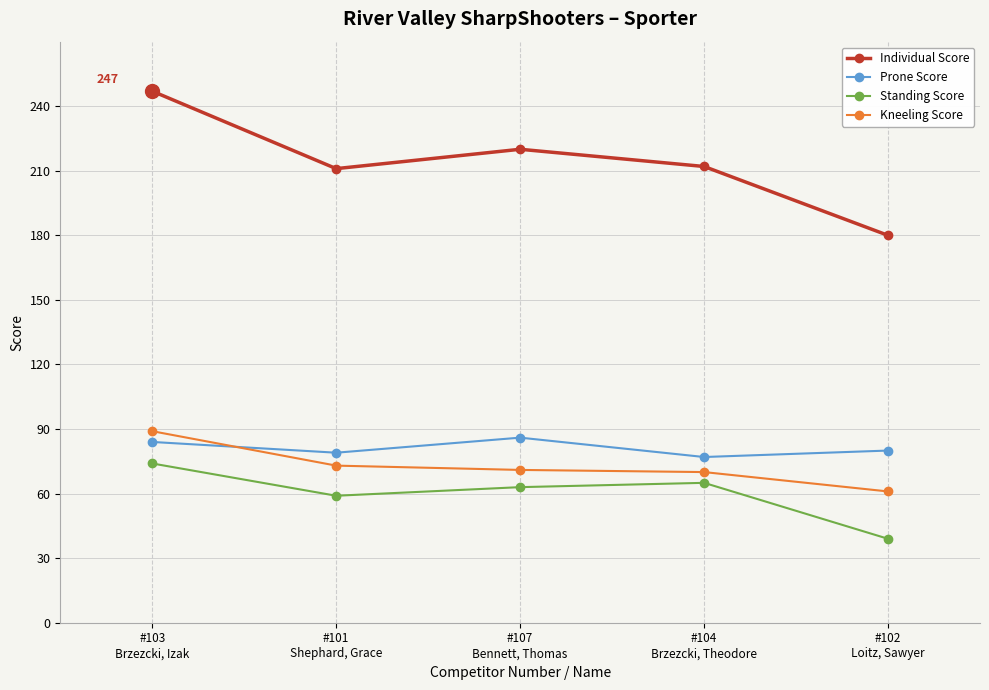

Is it true that Standing Score equals 88 at #104
Brzezcki, Theodore?

False